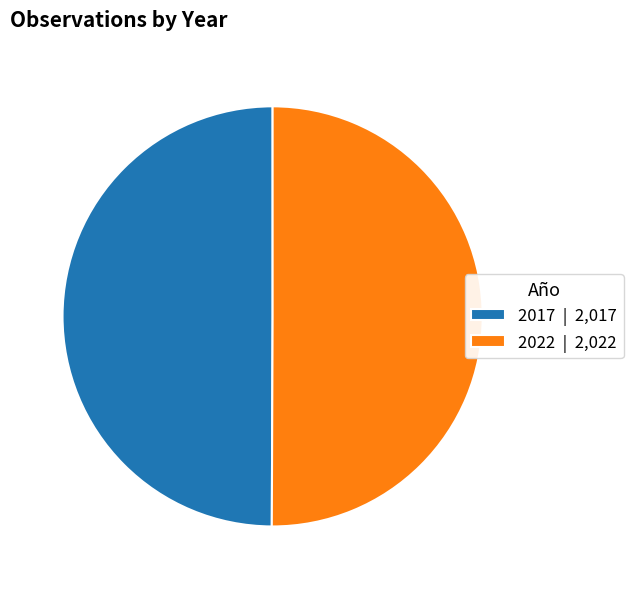

Is it true that 2022 | 2,022 is 60% of the pie?

False